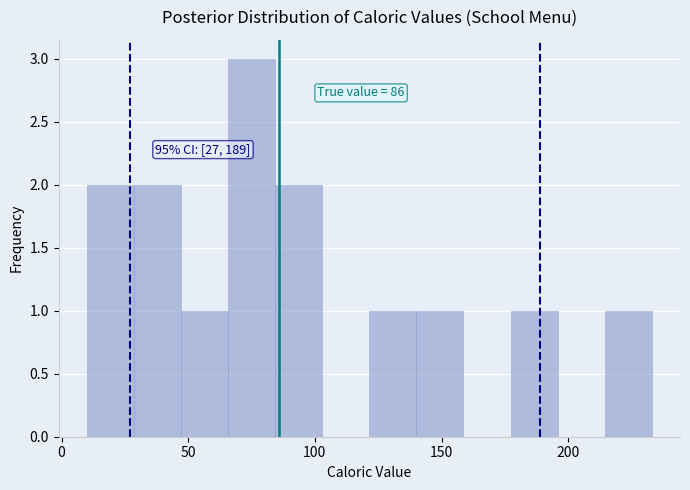

Read against the x-axis, roughly where is the centre of the tallest bar?

75